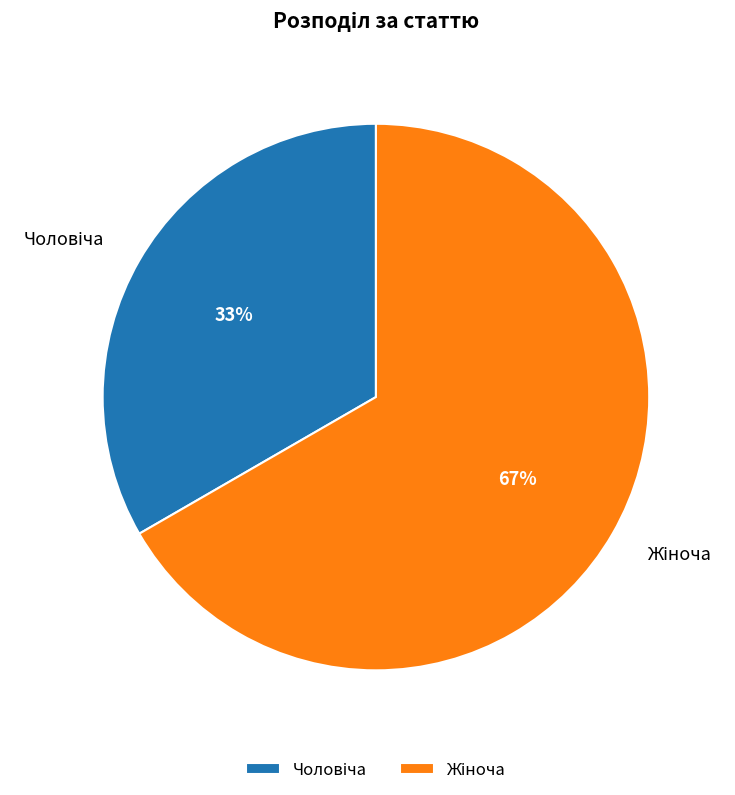

Does any single category account for the majority?

Yes